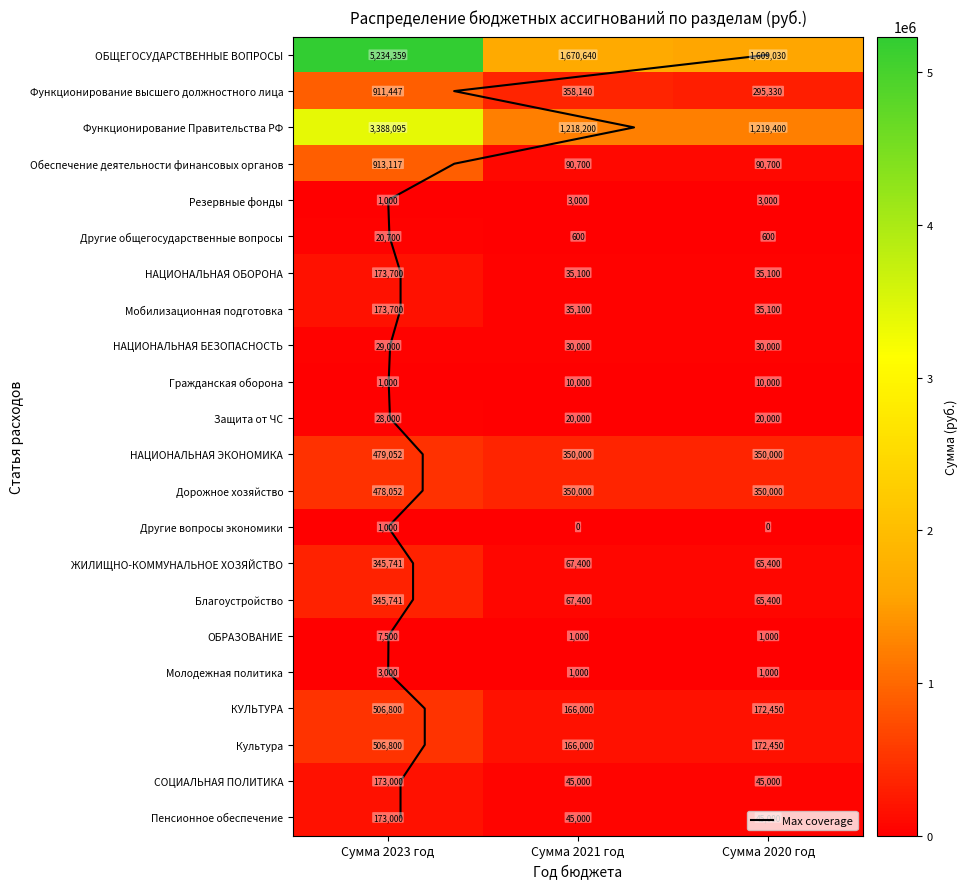

True or false: НАЦИОНАЛЬНАЯ ЭКОНОМИКА has a value of 19629.3 at Сумма 2020 год.

False